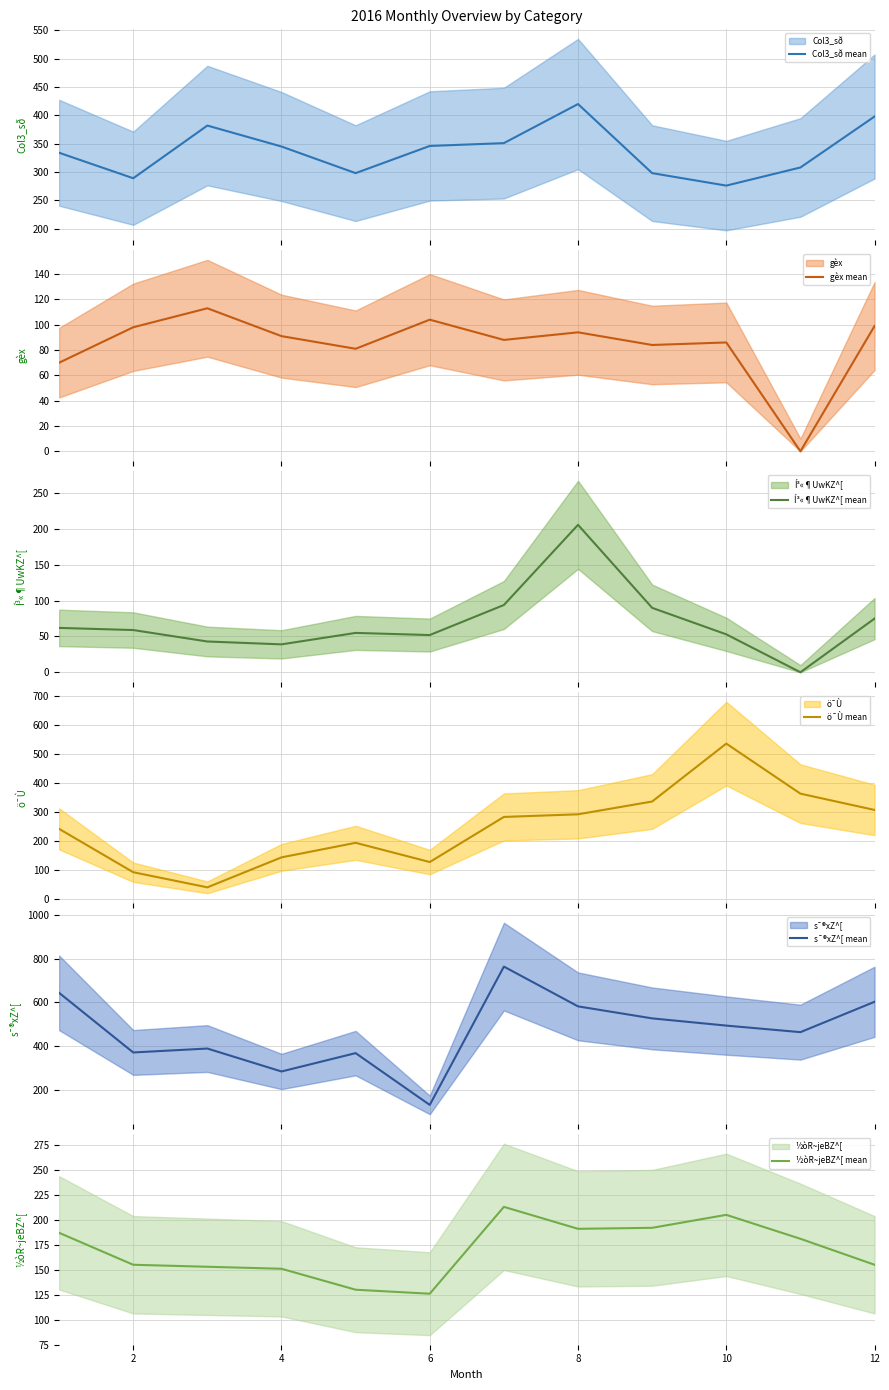

Rank the series by their maximum value, from lowest to highest.

gèx mean, Í³«¶UwKZ^[ mean, ½òR~jeBZ^[ mean, Col3_sð mean, ö¯Ù mean, s¯®xZ^[ mean